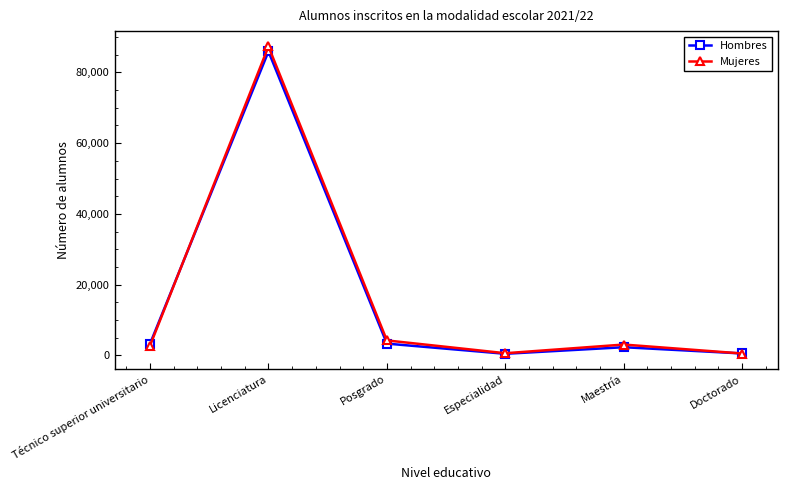

At which category does Hombres reach its first local valley?

Especialidad